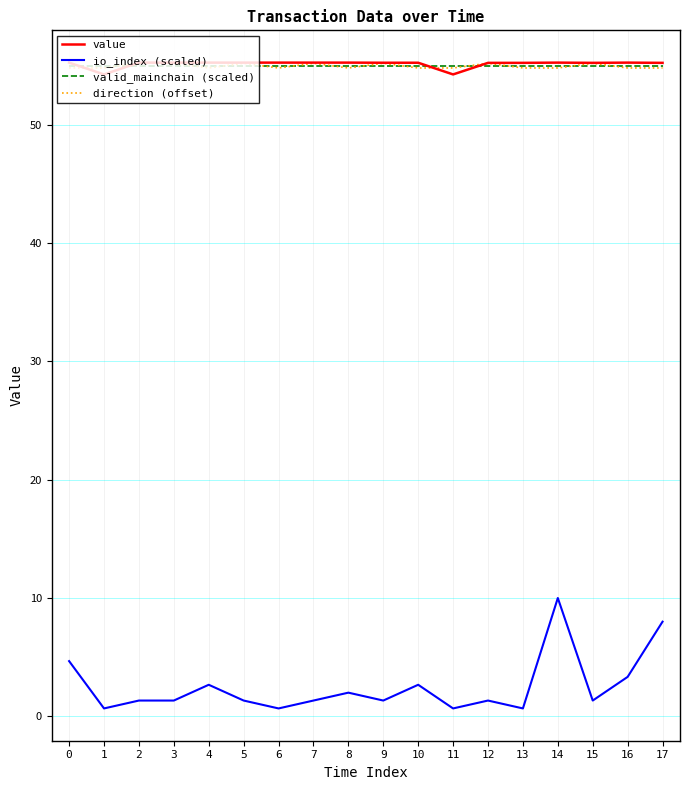

What are all the series names shown in the legend?

value, io_index (scaled), valid_mainchain (scaled), direction (offset)